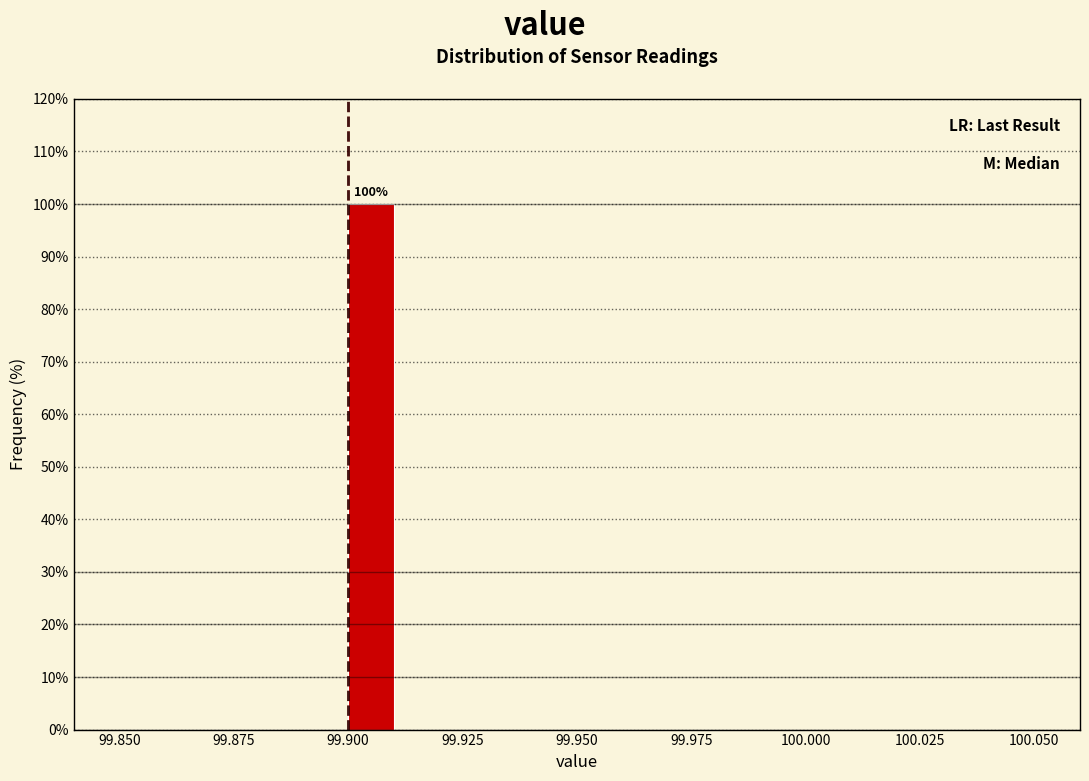

Around what value on the x-axis is the tallest bar? Give the approximate position of its centre, as read against the axis.

99.905